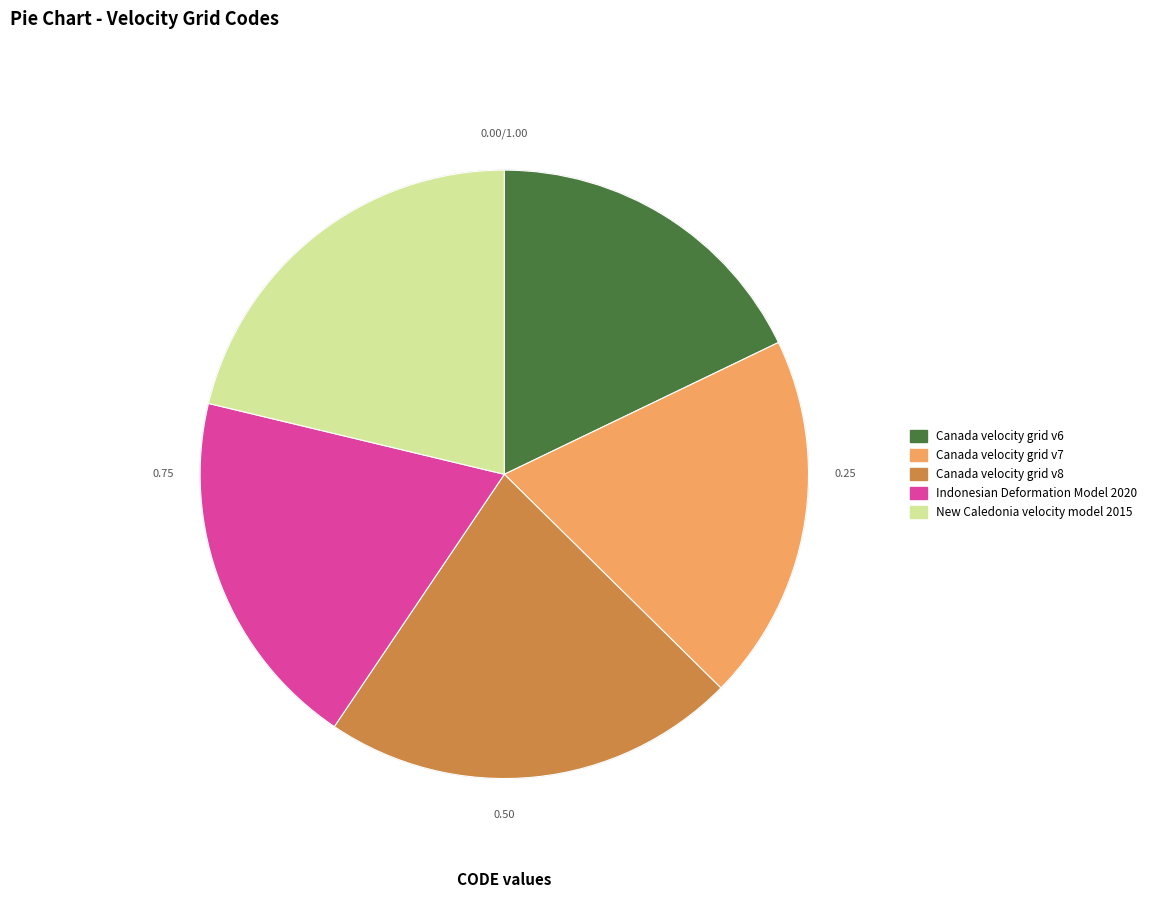

What is the ratio of the value at New Caledonia velocity model 2015 to the value at Canada velocity grid v6?

1.2